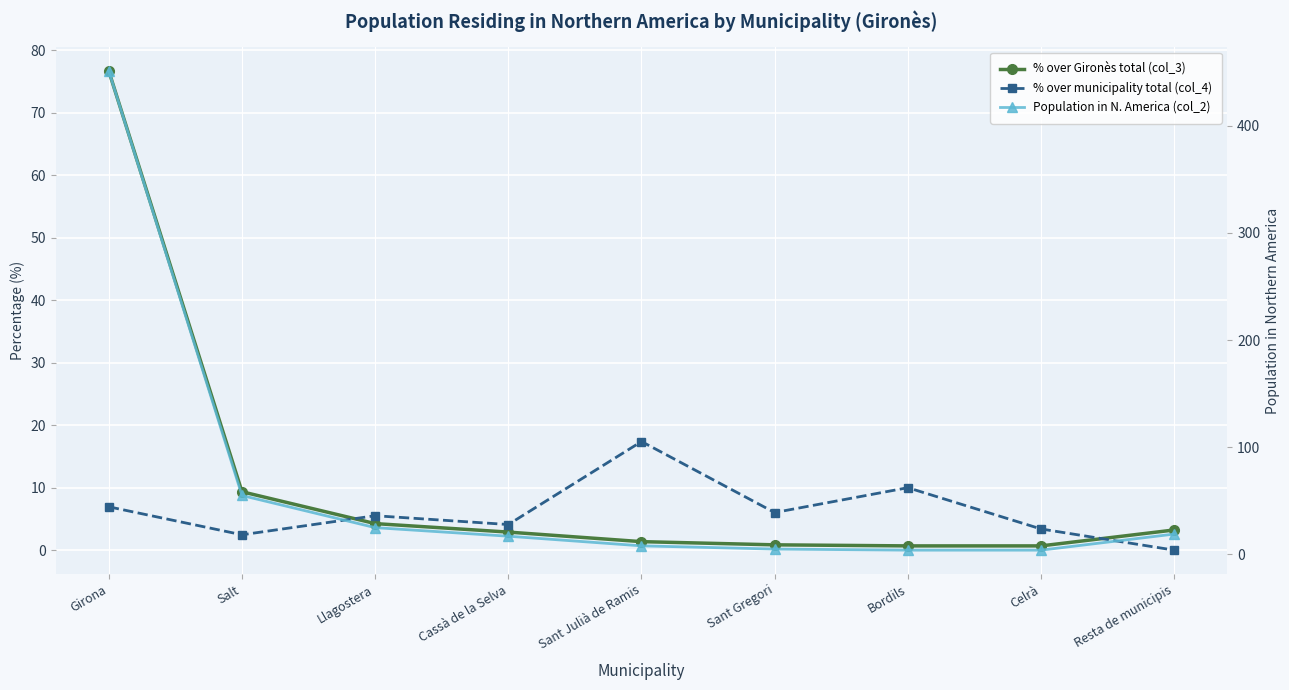

What is the total value across all series at Llagostera?

34.8